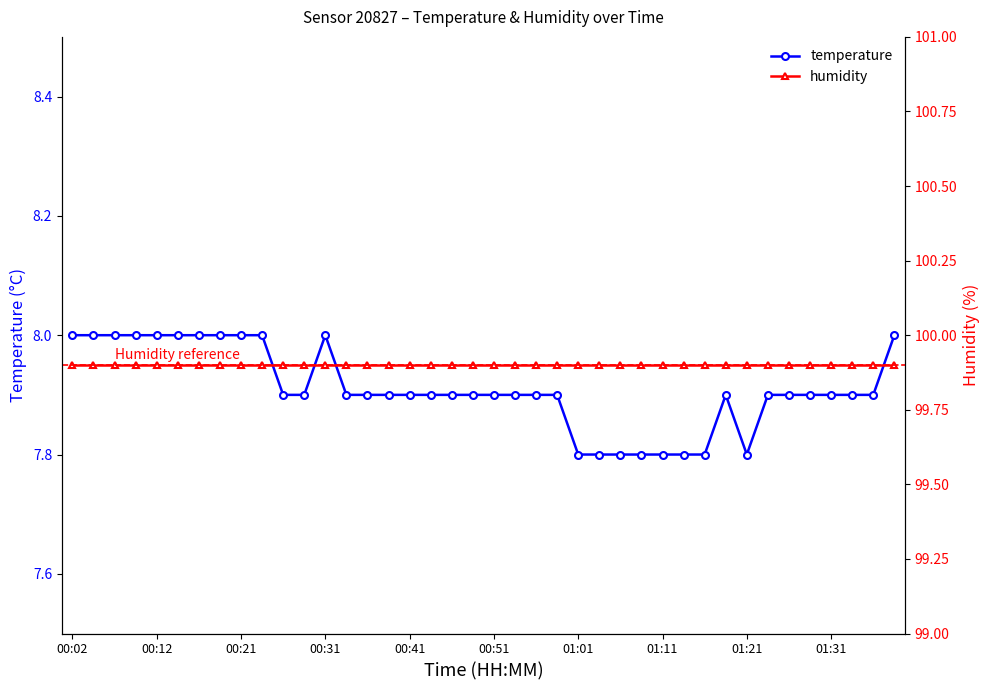

At how many categories does at least one series exceed 16?

40